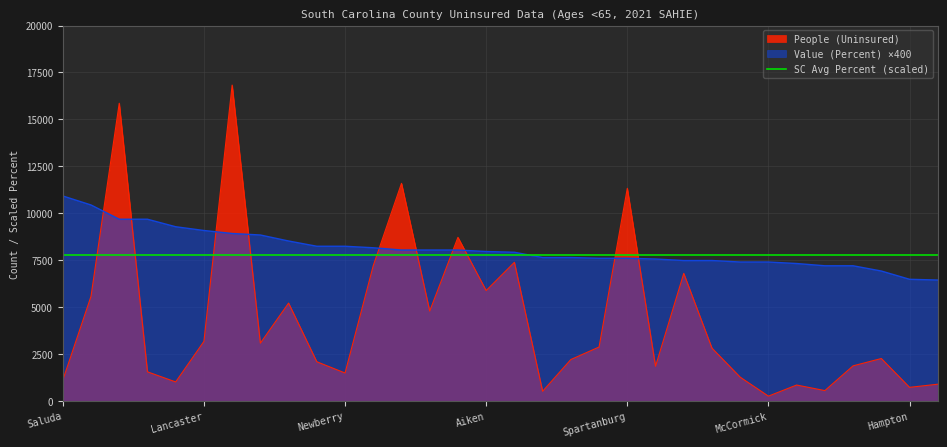

Which series has the widest spread of values?

People (Uninsured)